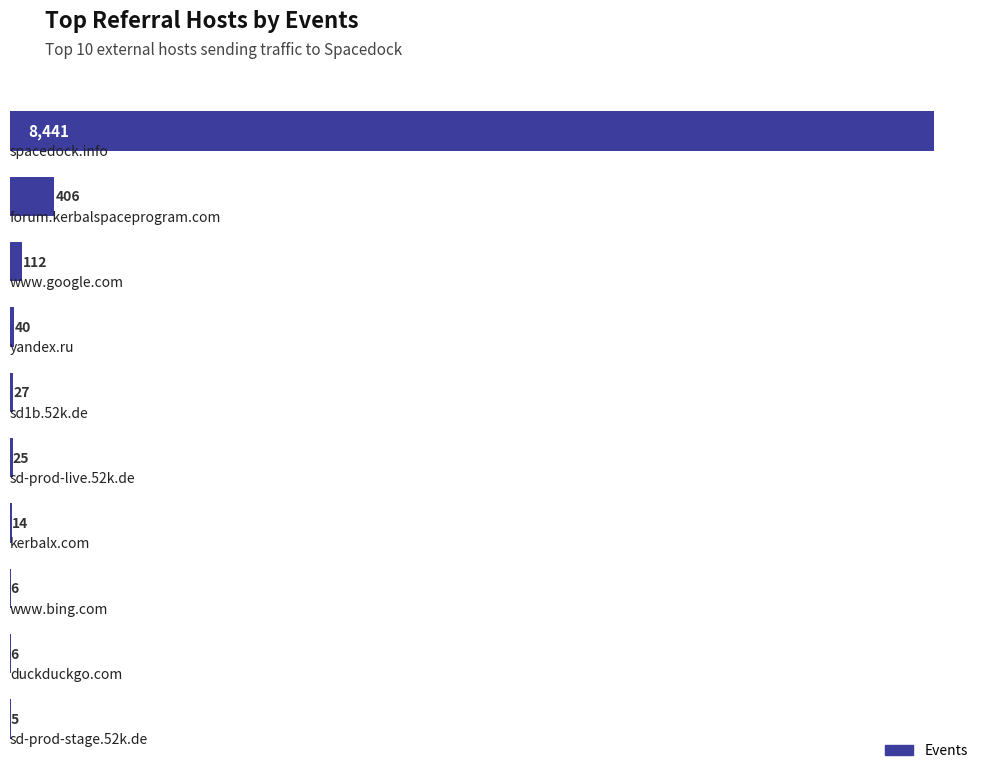

Are the bars horizontal?

Yes